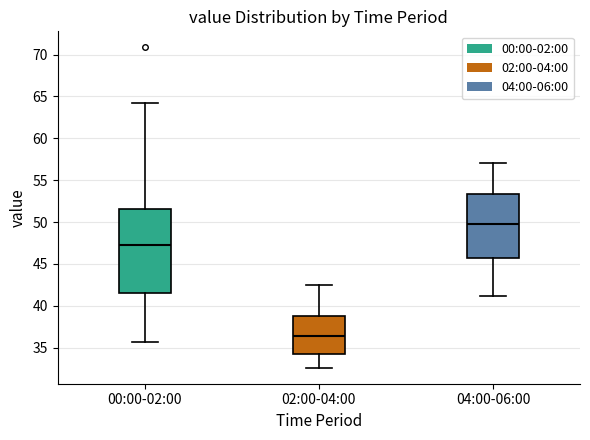

Where does the upper whisker of the box for 00:00-02:00 end on the y-axis? The values are not printed on the chart, so give them approximately, as read against the axis.

64.0